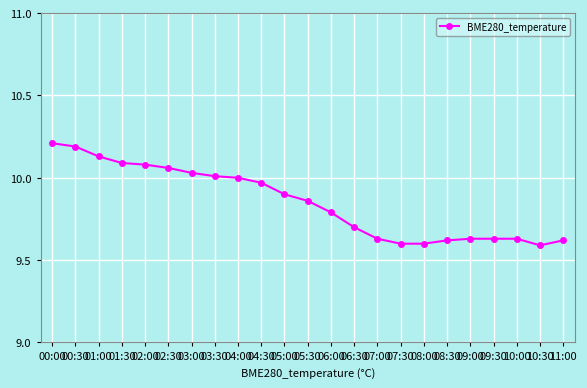

What is the greatest value displayed?

10.2